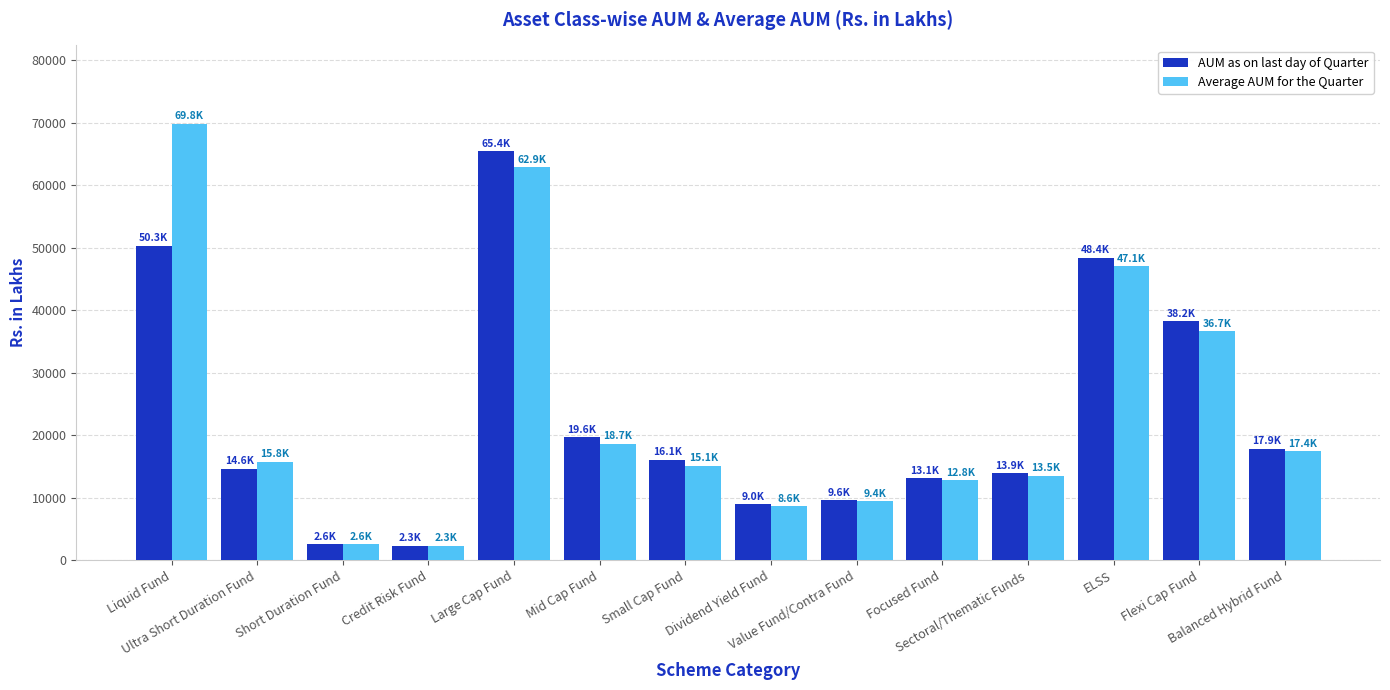

At which category is the sum across all series the highest?

Large Cap Fund